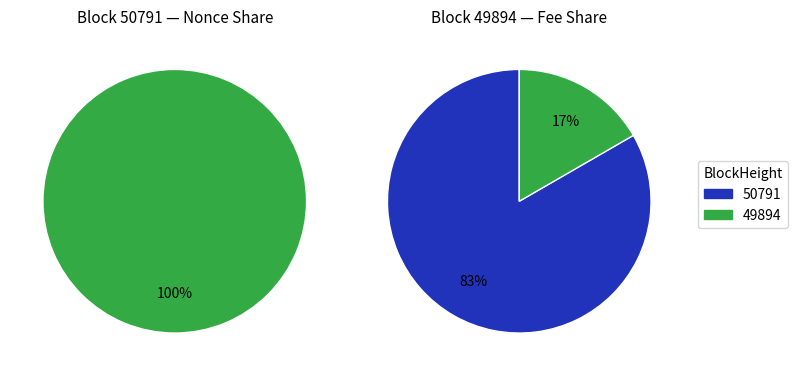

Rank the categories by value from lowest to highest.

50791, 49894